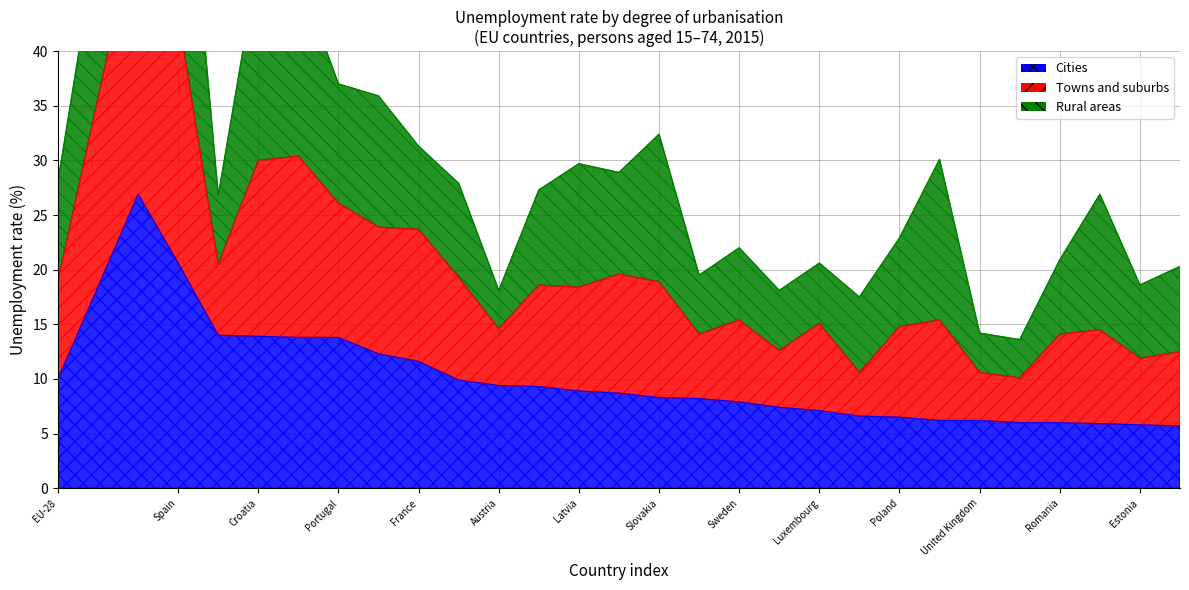

True or false: Cities and Towns and suburbs cross at least once.

False